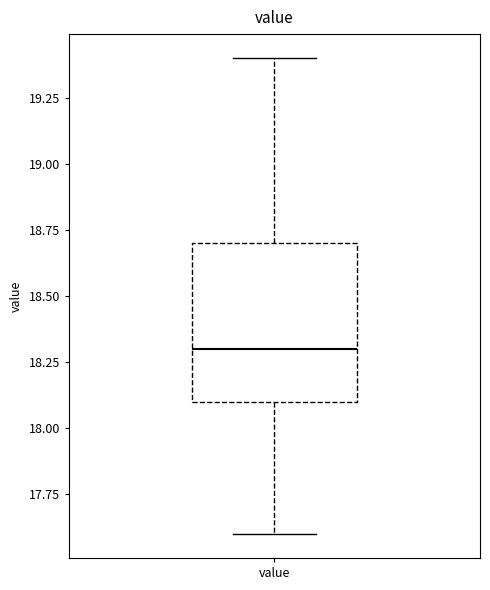

Where is the upper edge of the box for value on the y-axis? The values are not printed on the chart, so give them approximately, as read against the axis.

18.7